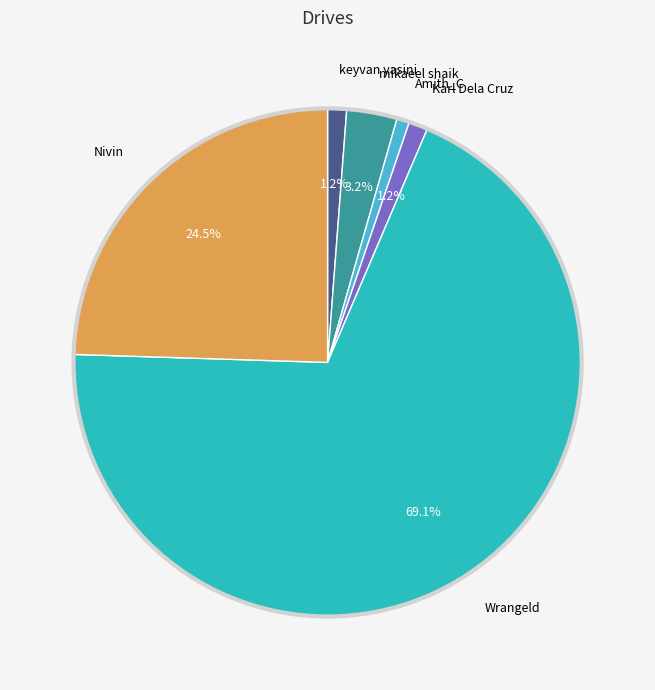

Which slice is the largest?

Wrangeld